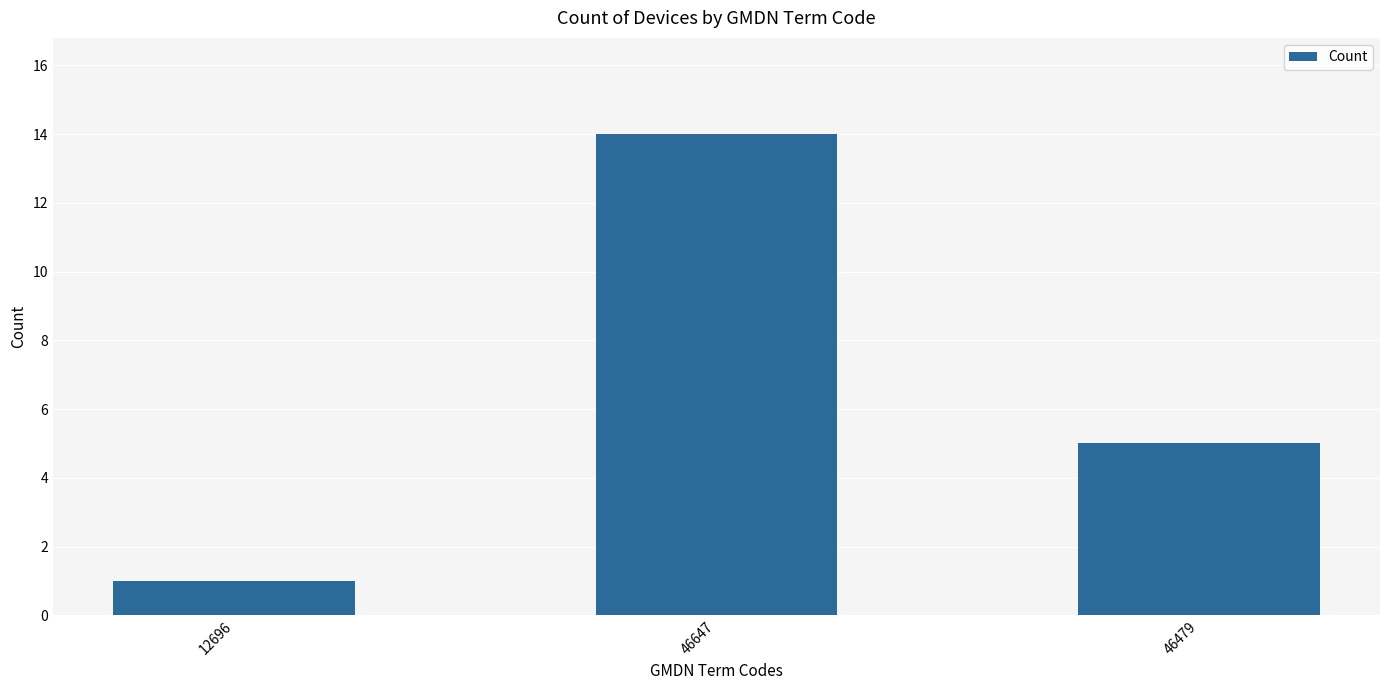

List the labels in order of value, largest first.

46647, 46479, 12696